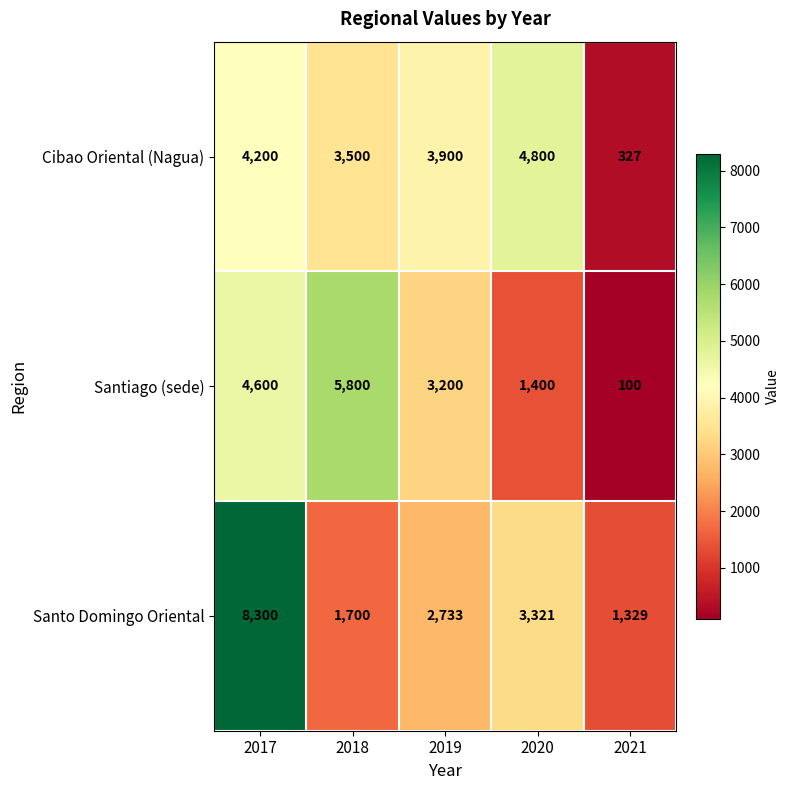

List the series in order of their peak value, highest first.

Santo Domingo Oriental, Santiago (sede), Cibao Oriental (Nagua)